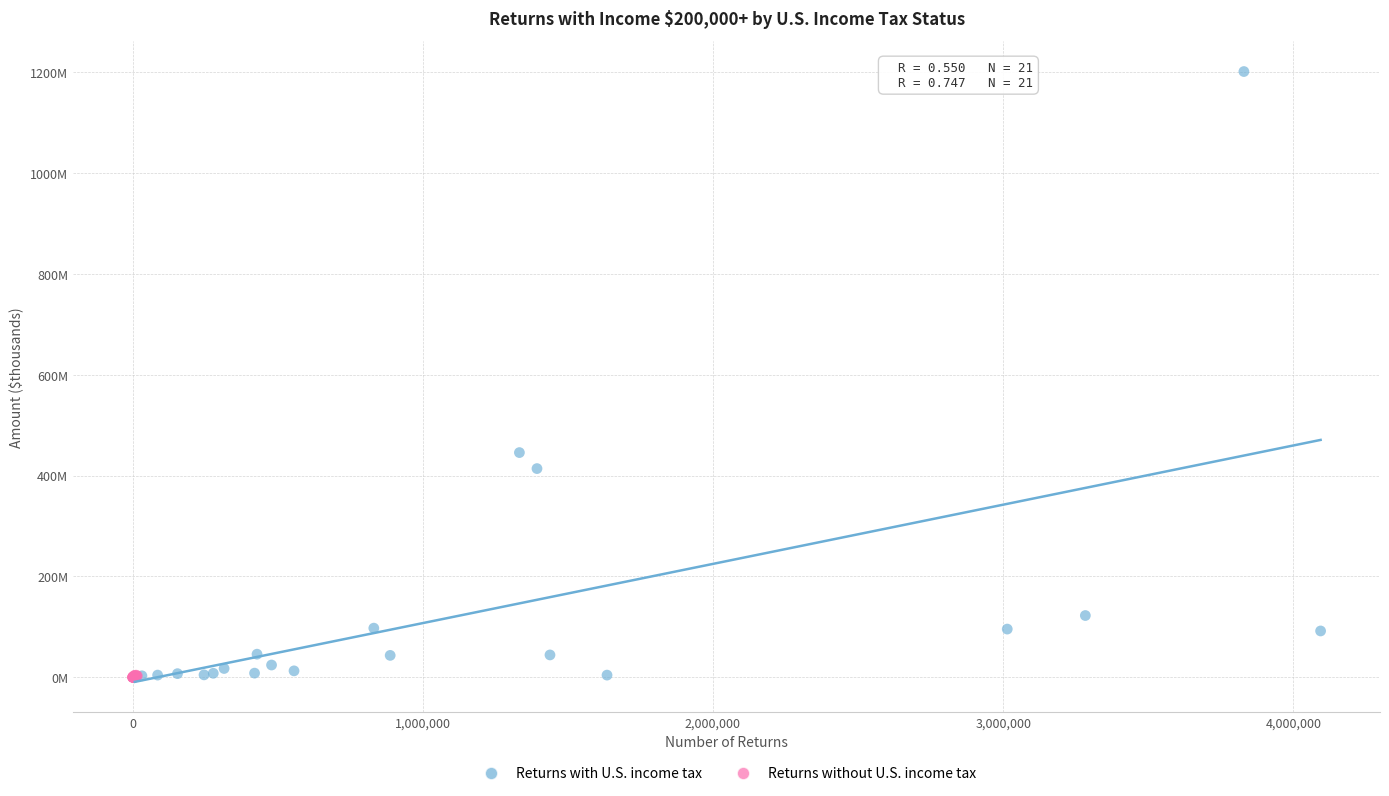

Which series reaches the maximum Y coordinate?

Returns with U.S. income tax